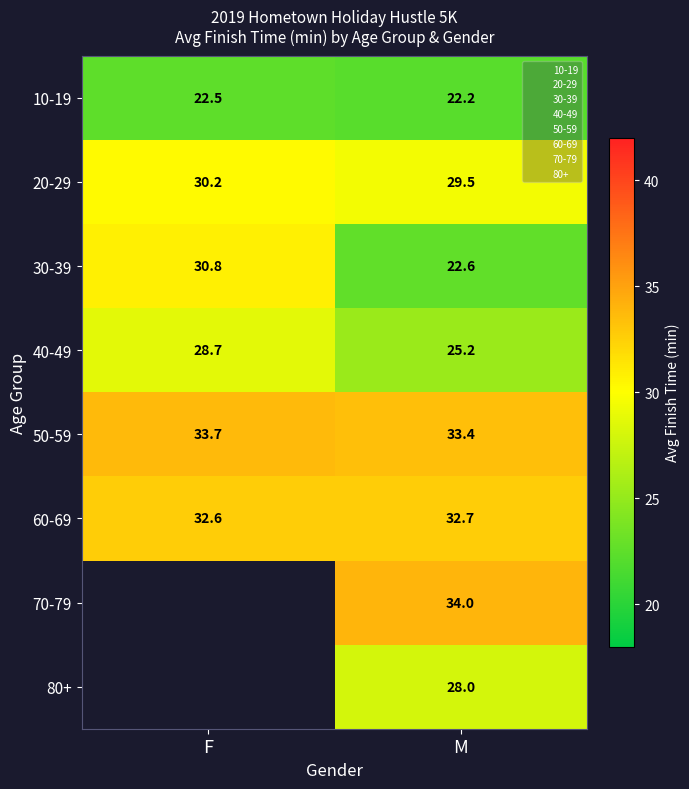

At which category is the sum across all series the highest?

M